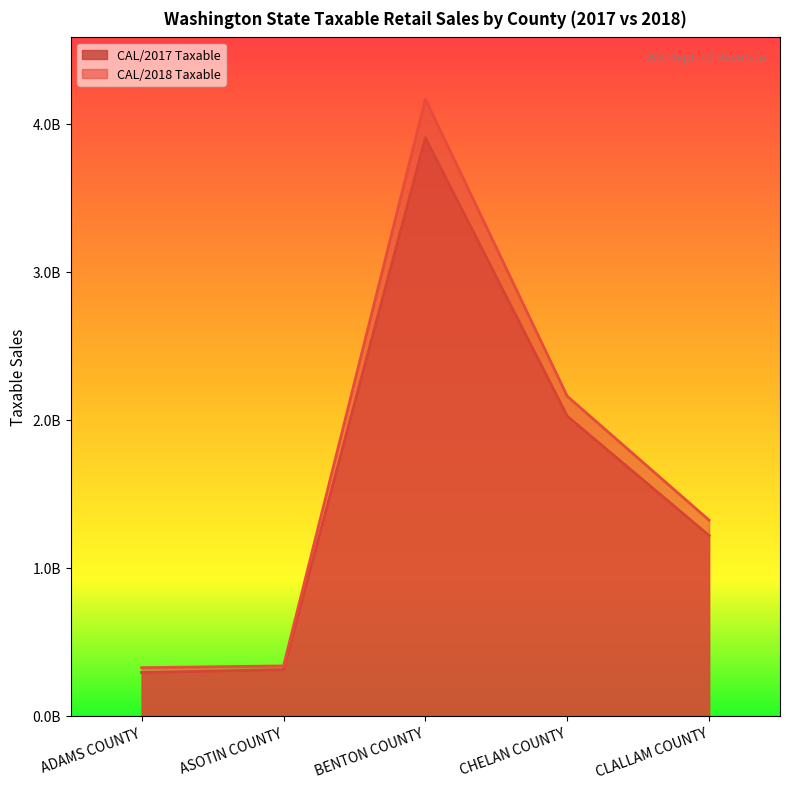

Does the chart display data point markers on the line(s)?

No